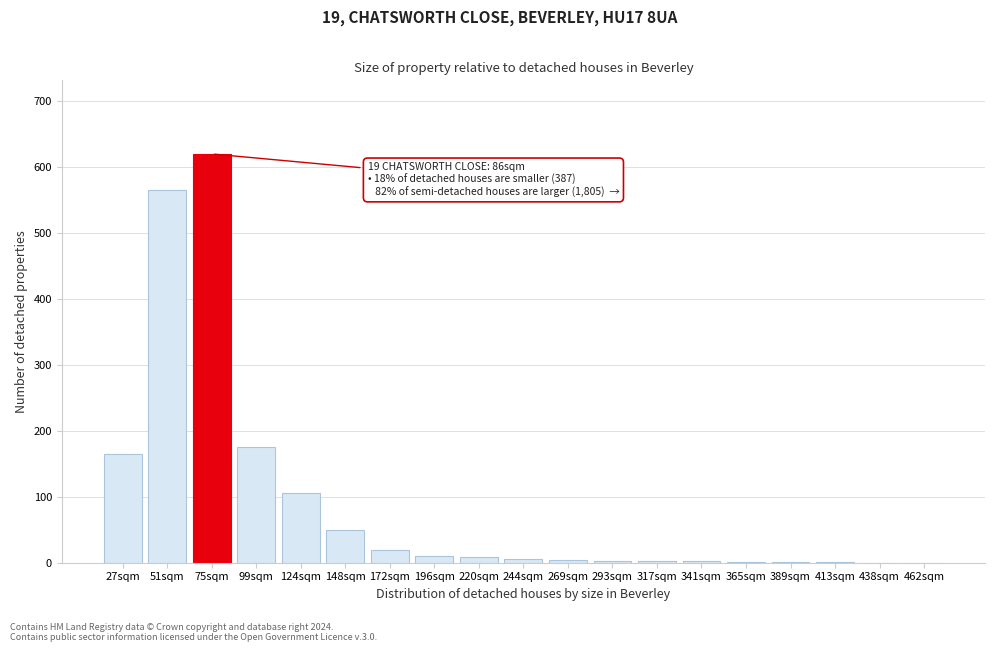

True or false: the data shows 53 at 27sqm.

False